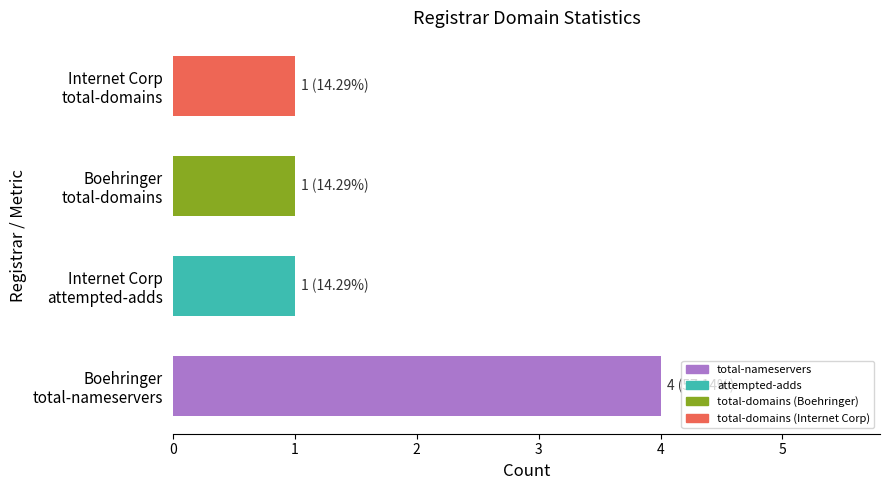

What is the sum of all values?

7